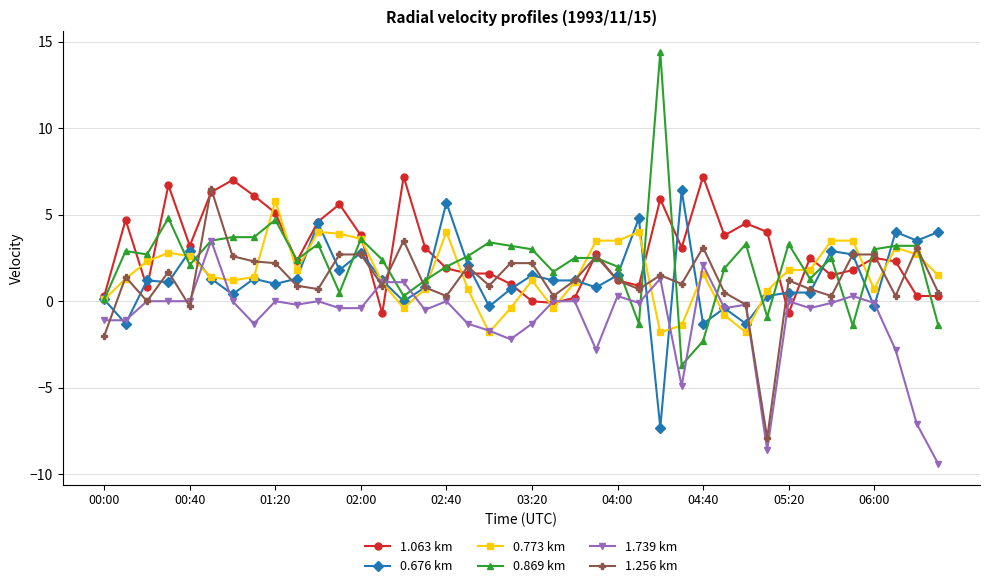

Does the chart display data point markers on the line(s)?

Yes